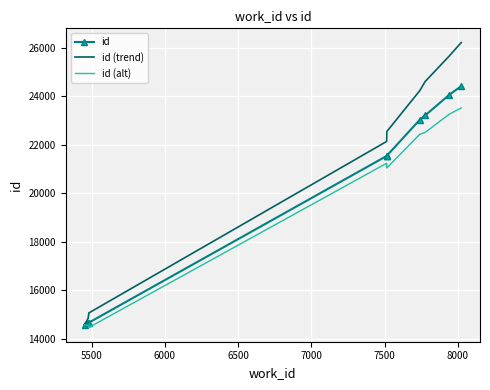

Which series has the largest range (max minus min)?

id (trend)